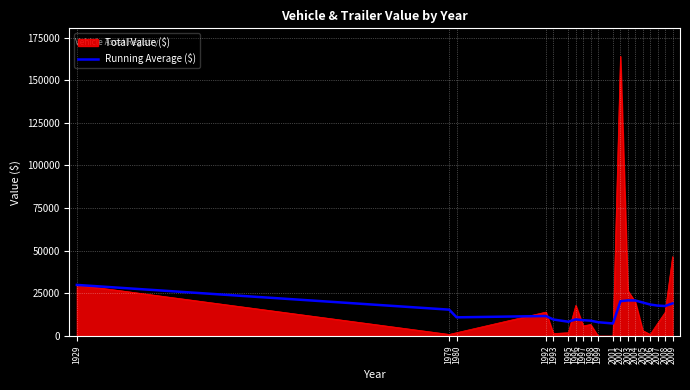

What is the smallest value displayed?

0.0